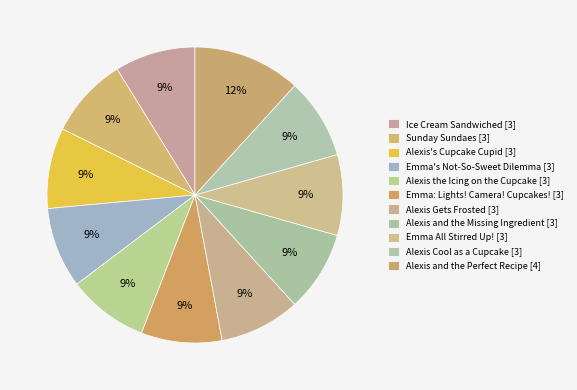

How many slices are in this pie chart?

11